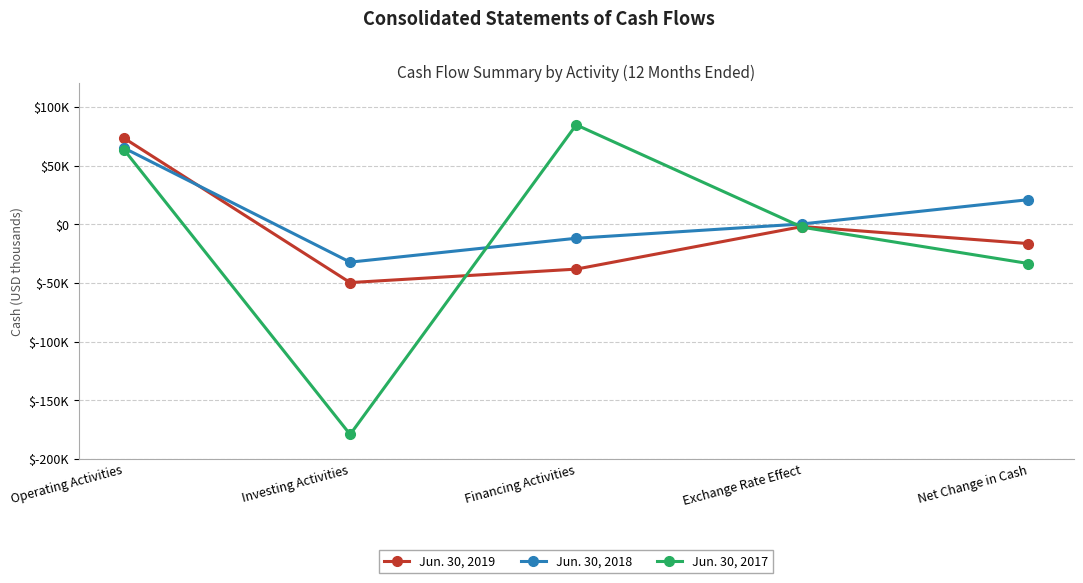

Where is Jun. 30, 2017 nearest to the value -47180?

Net Change in Cash